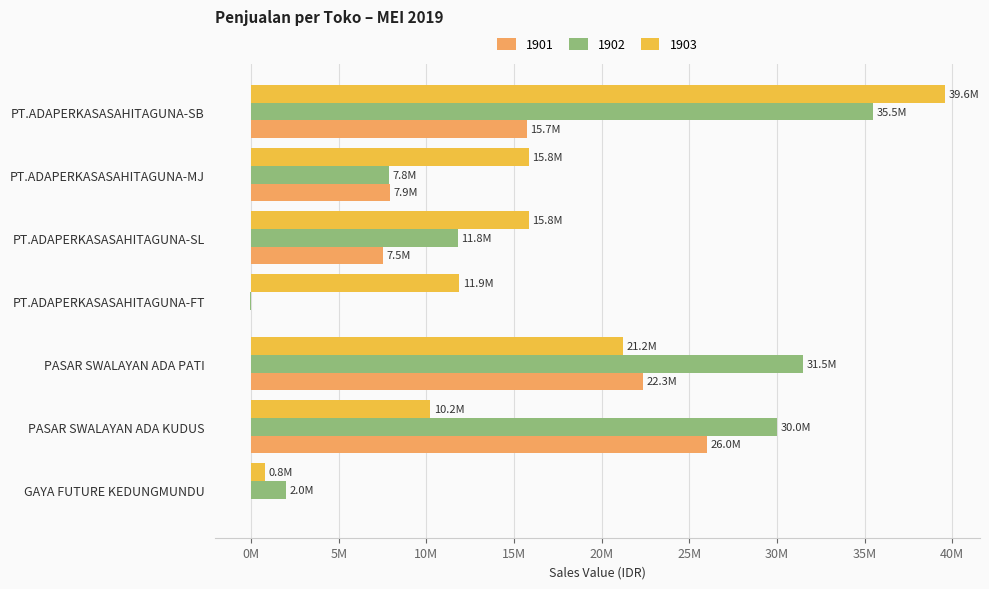

What are all the series names shown in the legend?

1901, 1902, 1903